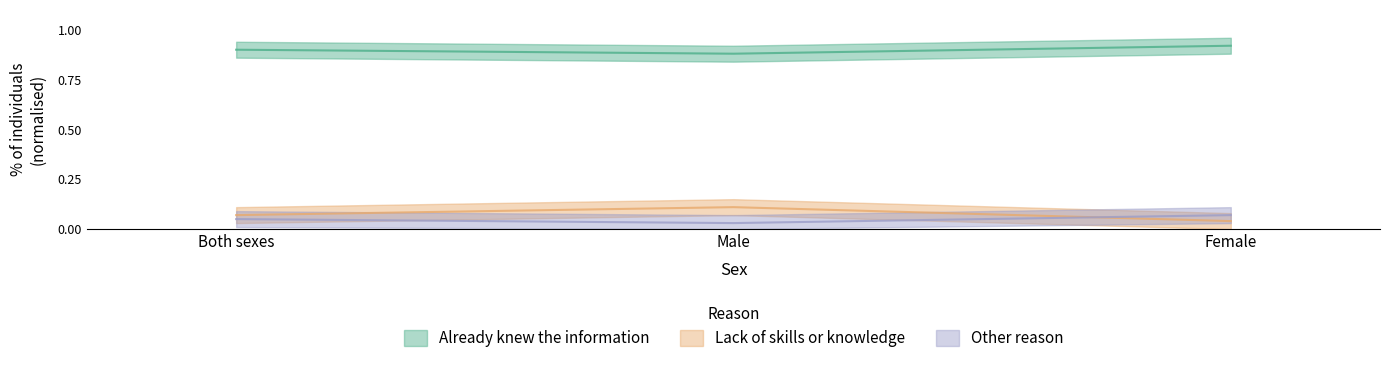

True or false: Other reason has a value of 0.1 at Both sexes.

True